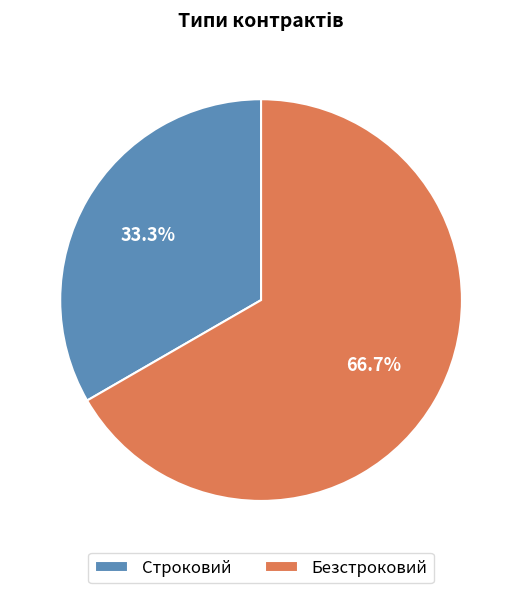

Between Безстроковий and Строковий, which is larger?

Безстроковий